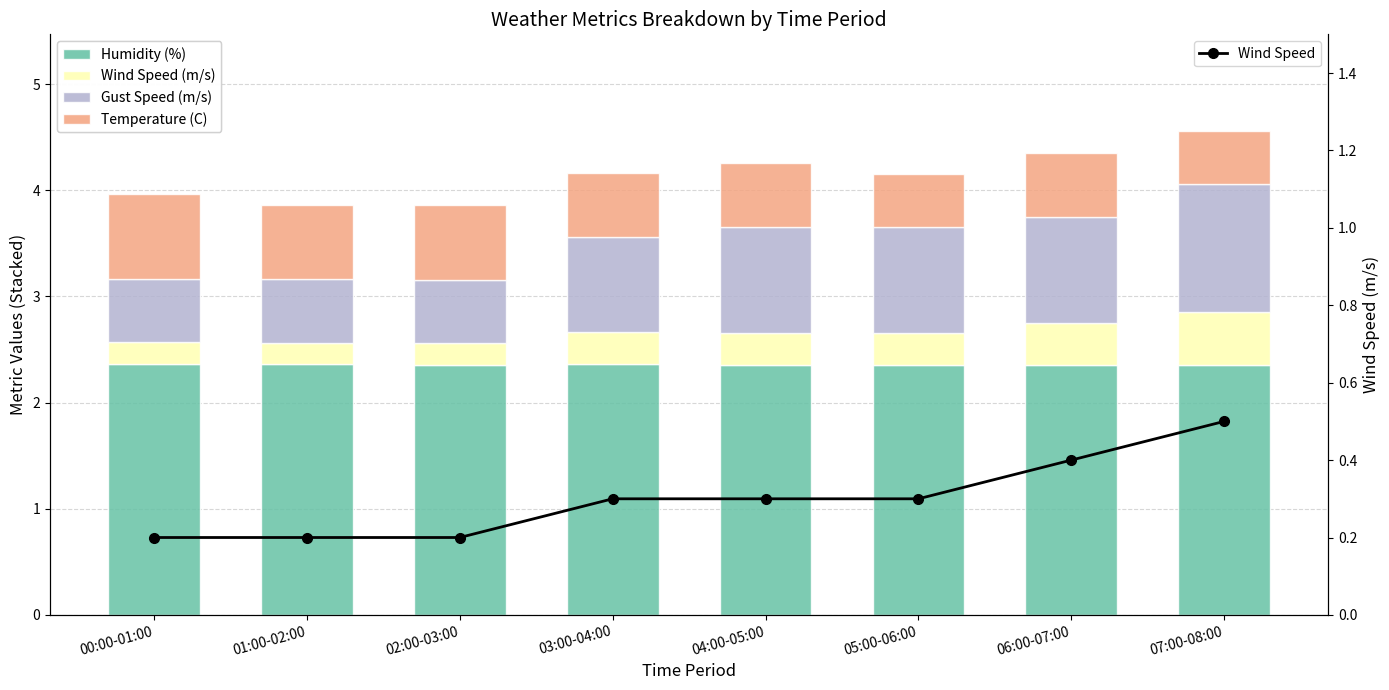

Between 00:00-01:00 and 05:00-06:00, which series saw the biggest shift?

Gust Speed (m/s)